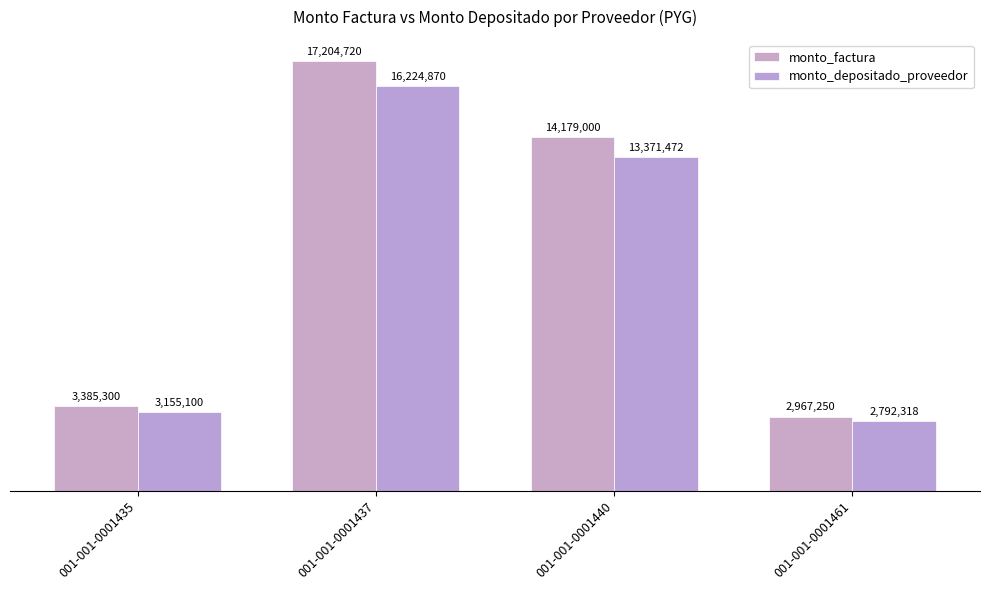

List the series in order of their overall mean, lowest first.

monto_depositado_proveedor, monto_factura